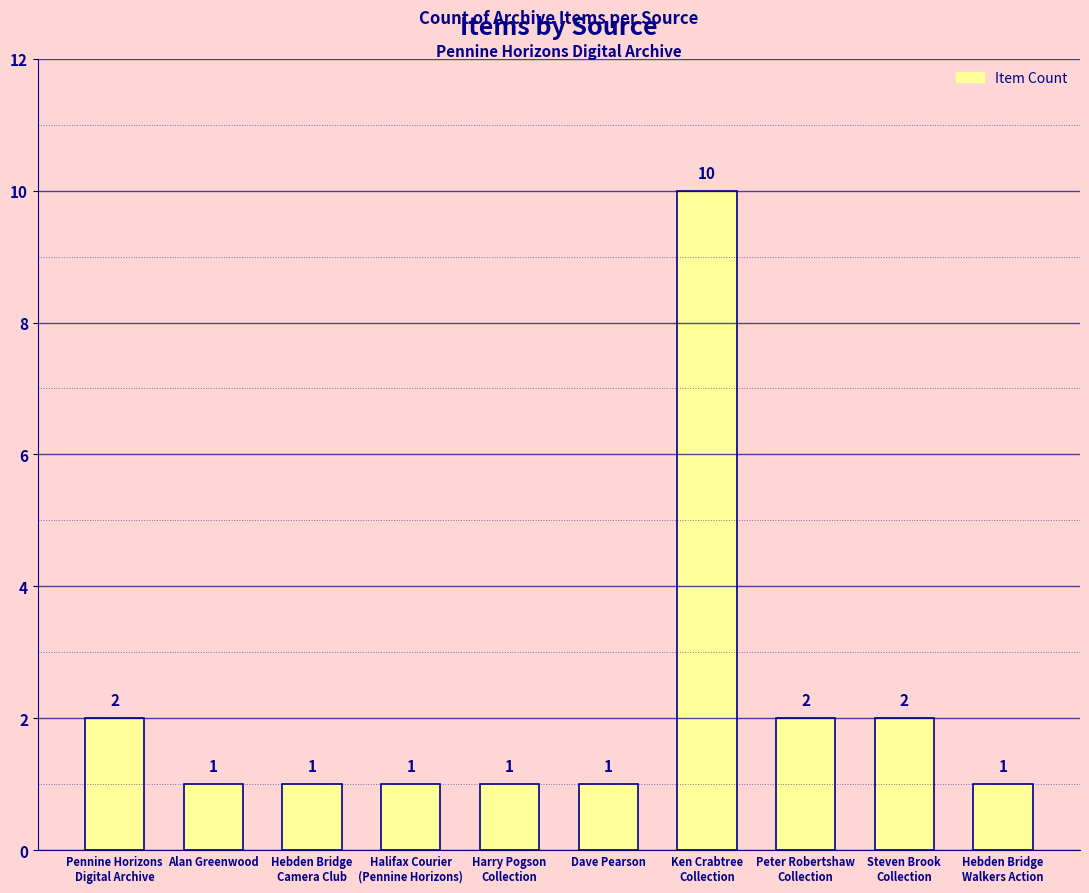

Which has a higher value, Hebden Bridge
Camera Club or Pennine Horizons
Digital Archive?

Pennine Horizons
Digital Archive